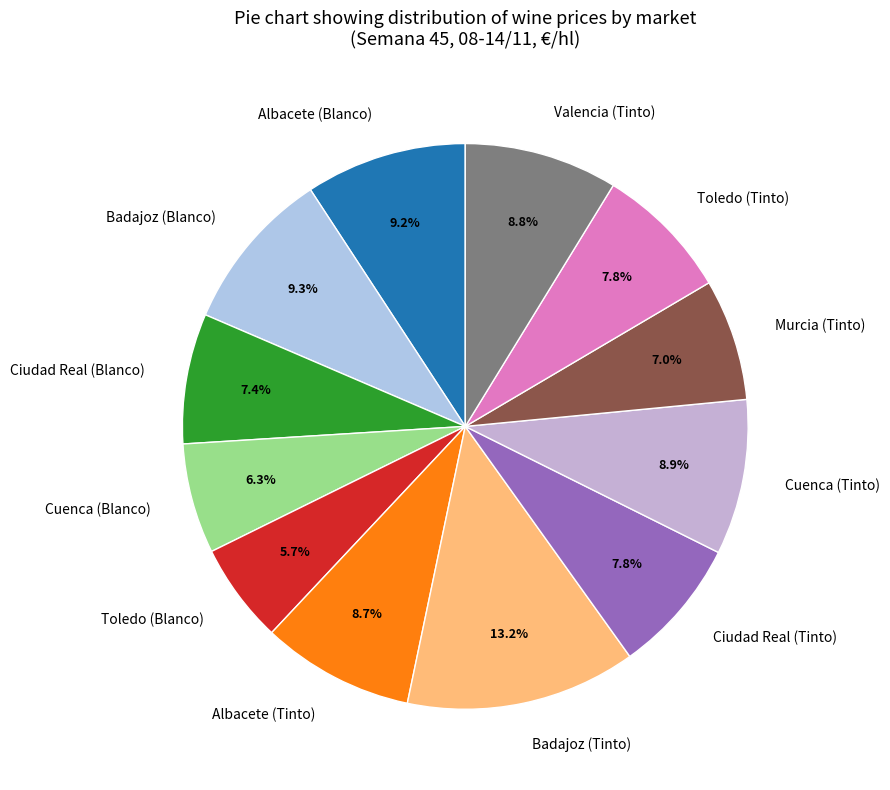

Is it true that Badajoz (Tinto) is 6% of the pie?

False